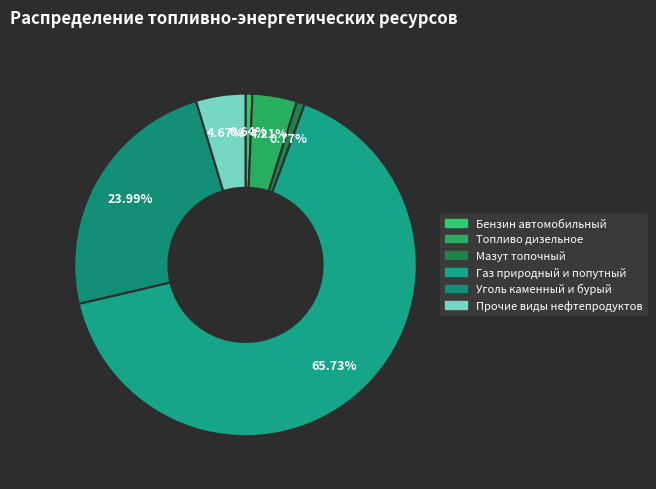

Rank the categories by value from lowest to highest.

Бензин автомобильный, Мазут топочный, Топливо дизельное, Прочие виды нефтепродуктов, Уголь каменный и бурый, Газ природный и попутный